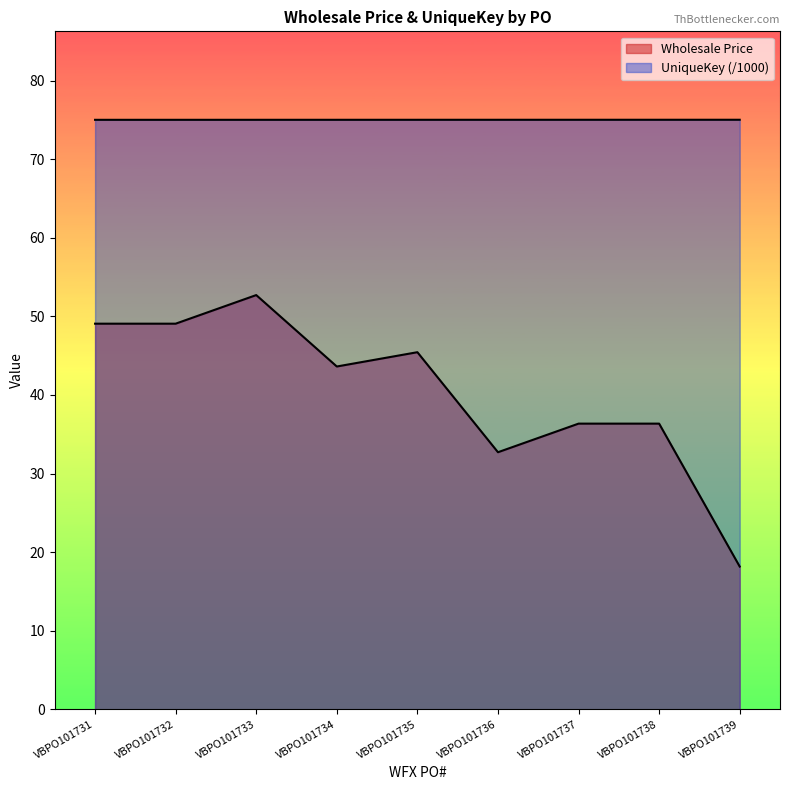

Does the chart display data point markers on the line(s)?

No